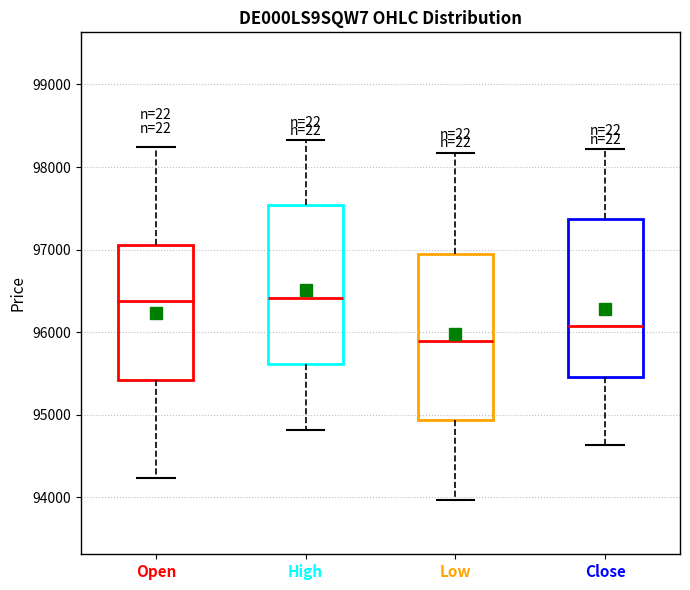

Where is the lower edge of the box for Open on the y-axis? The values are not printed on the chart, so give them approximately, as read against the axis.

95400